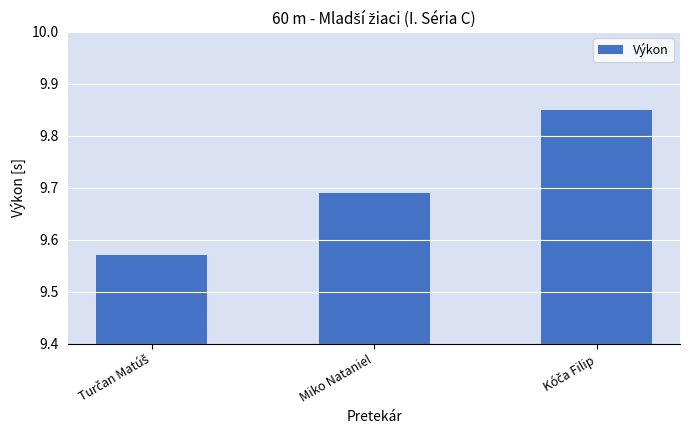

Is it true that the value at Miko Nataniel is 5.3?

False